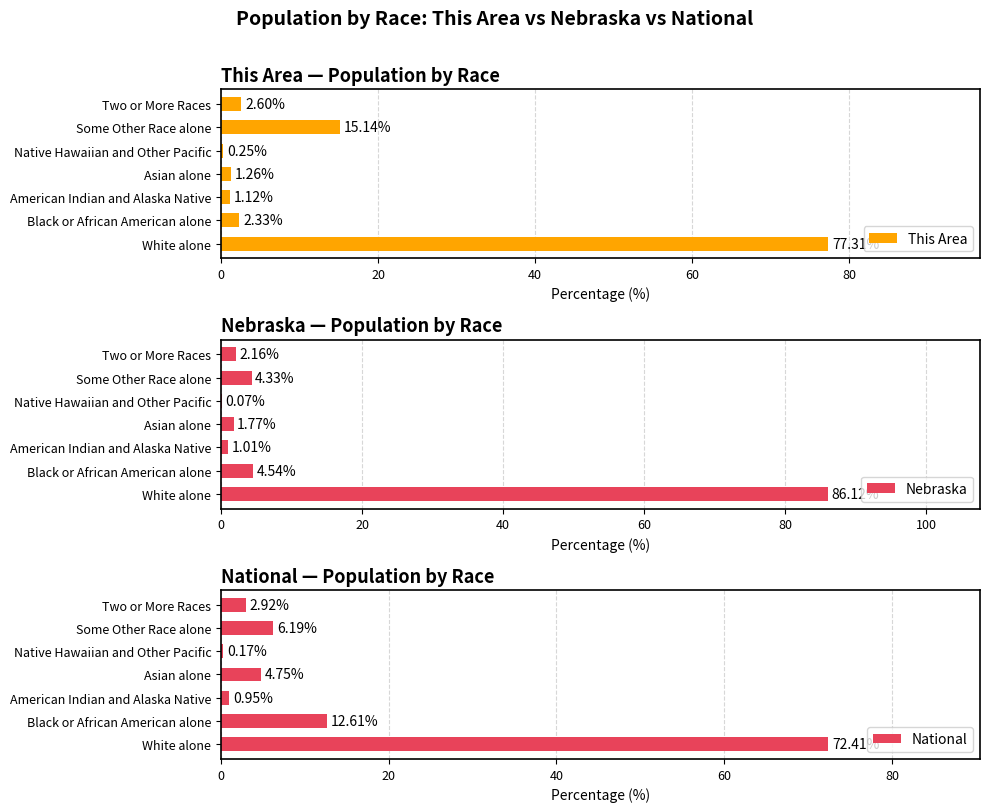

At which label is This Area closest to 38?

Some Other Race alone